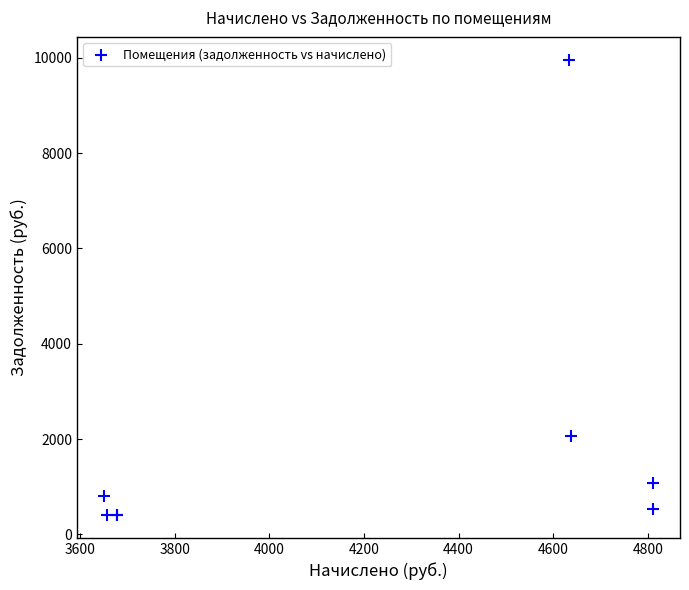

What Y value in the scatter plot is closest to 5182?

2060.8